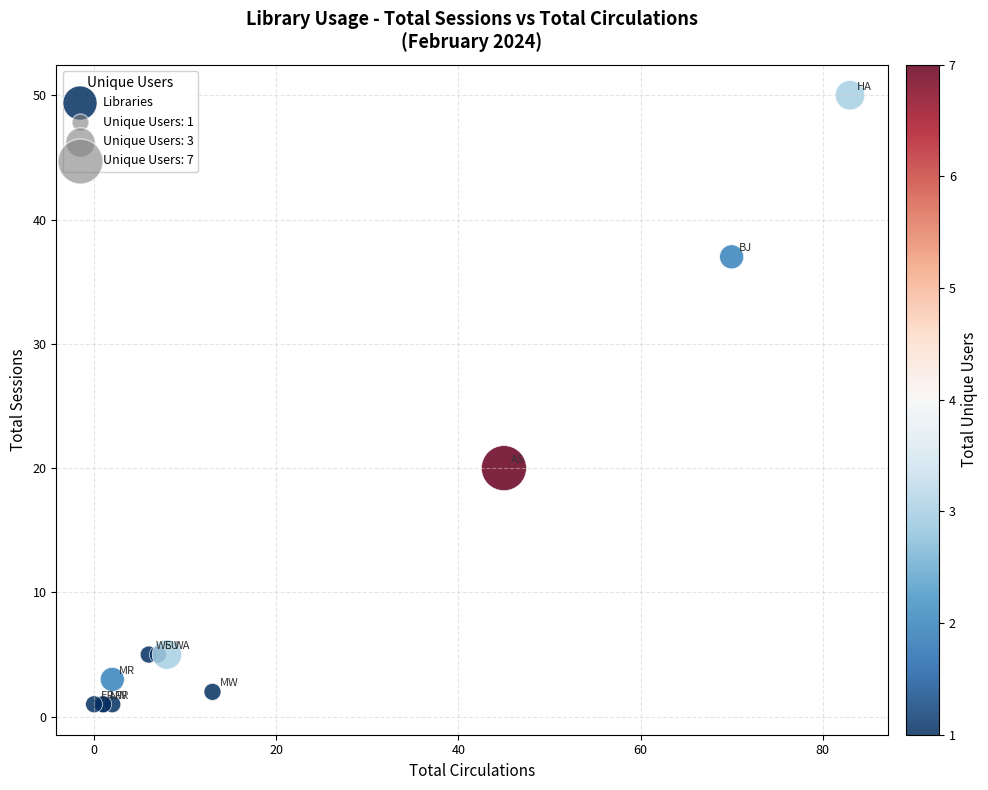

What Y value in the scatter plot is closest to 25?

20